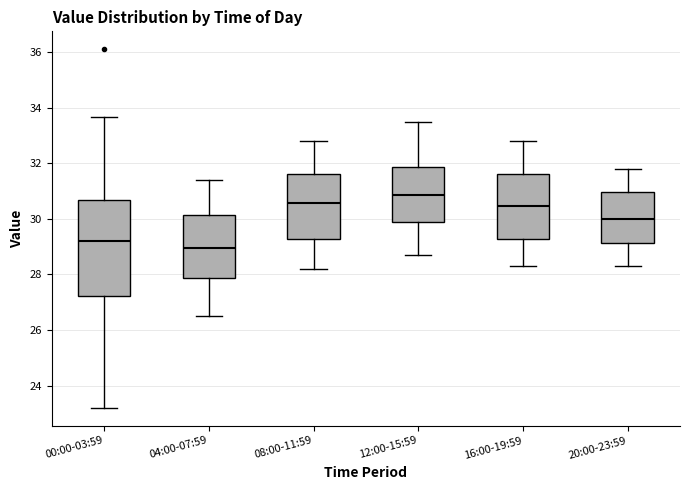

Reading left to right, read every box against the y-axis: the position of its median line, the range the box covers, and the ends of its whiskers. The values are not printed on the chart, so give them approximately, as read against the axis.

00:00-03:59: median 29.2, box 27.2 to 30.6, whiskers 23.2 to 33.6
04:00-07:59: median 29.0, box 27.8 to 30.2, whiskers 26.6 to 31.4
08:00-11:59: median 30.6, box 29.2 to 31.6, whiskers 28.2 to 32.8
12:00-15:59: median 30.8, box 29.8 to 31.8, whiskers 28.8 to 33.6
16:00-19:59: median 30.4, box 29.2 to 31.6, whiskers 28.4 to 32.8
20:00-23:59: median 30.0, box 29.2 to 31.0, whiskers 28.4 to 31.8